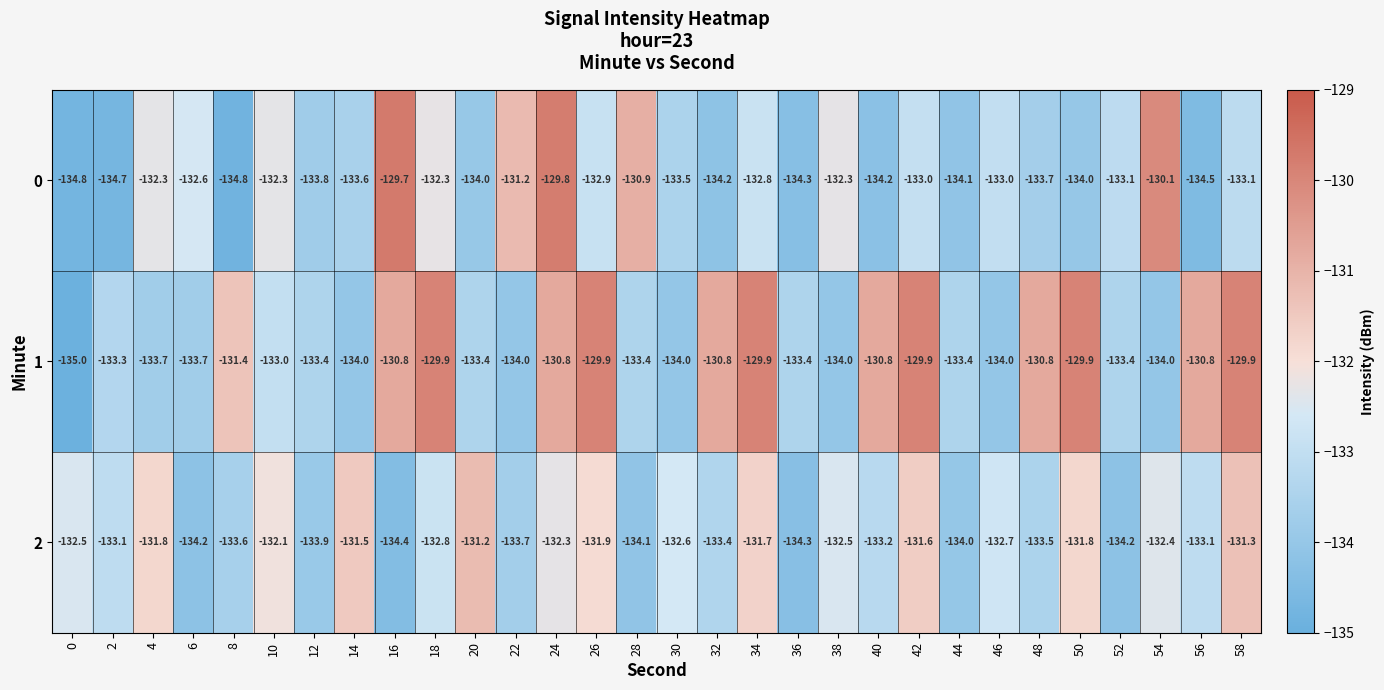

Count the number of data series in this chart.

3